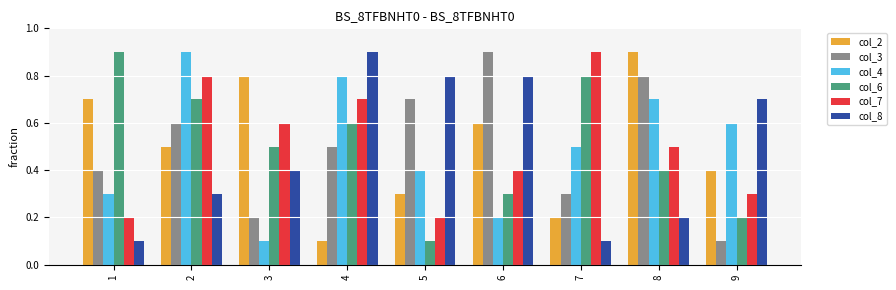

Is it true that col_6 equals 0.7 at 2?

True